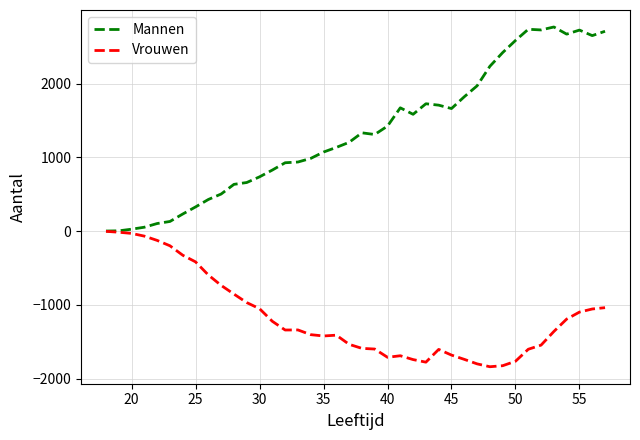

What is the lowest value of the Vrouwen series?

-1838